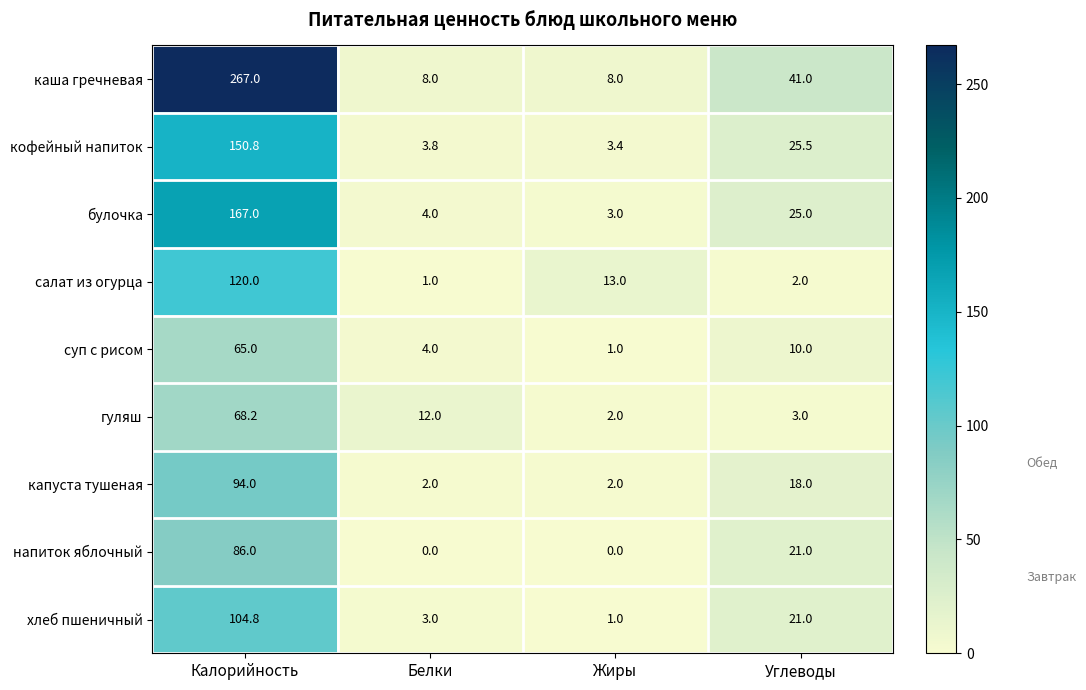

Which series has the largest total across all categories?

каша гречневая